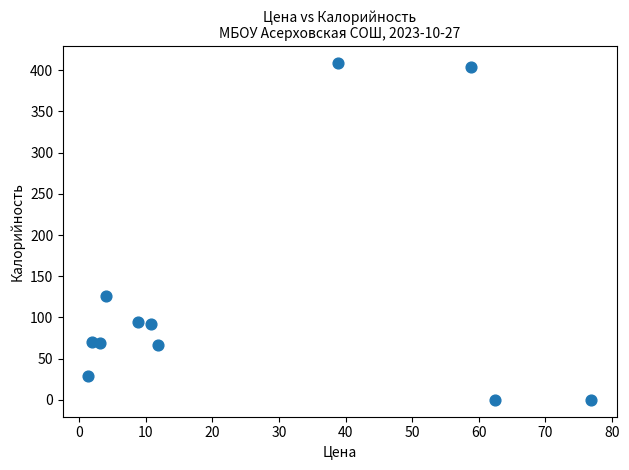

What Y value in the scatter plot is closest to 204?

126